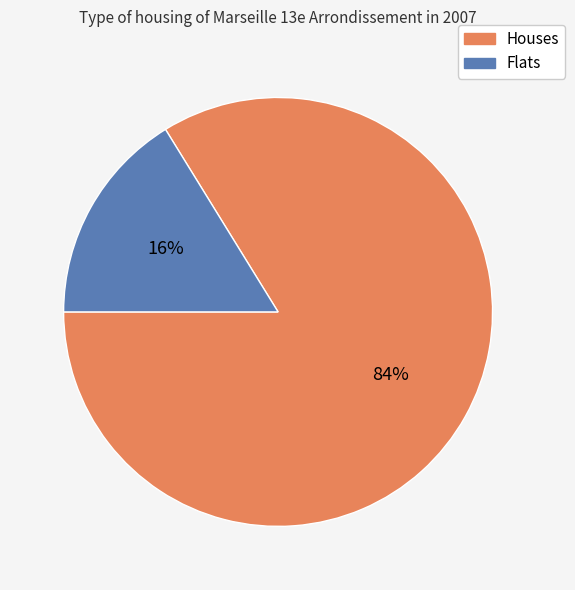

Is it true that Flats is 16% of the pie?

True